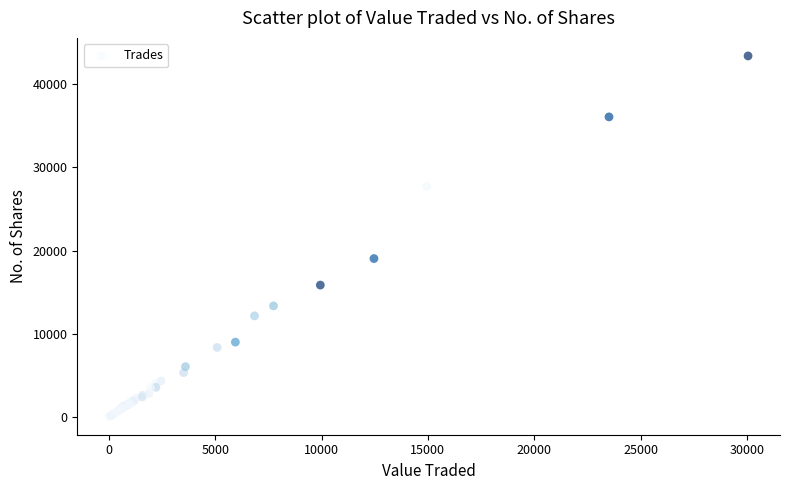

What Y value in the scatter plot is closest to 21714?

19038